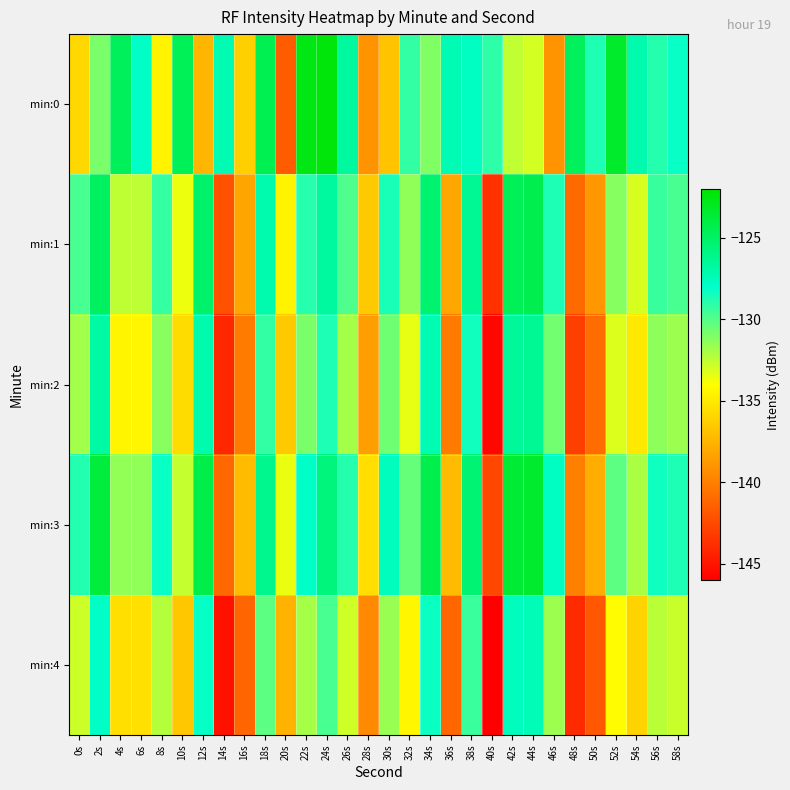

What is the difference between the highest and lowest values at 6s?

7.6